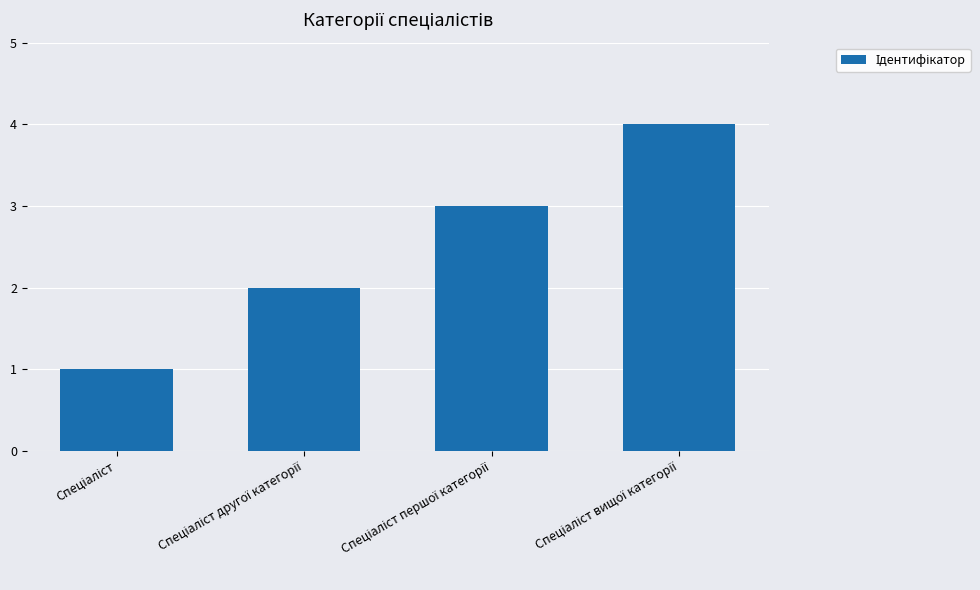

What is the difference between the maximum and minimum values?

3